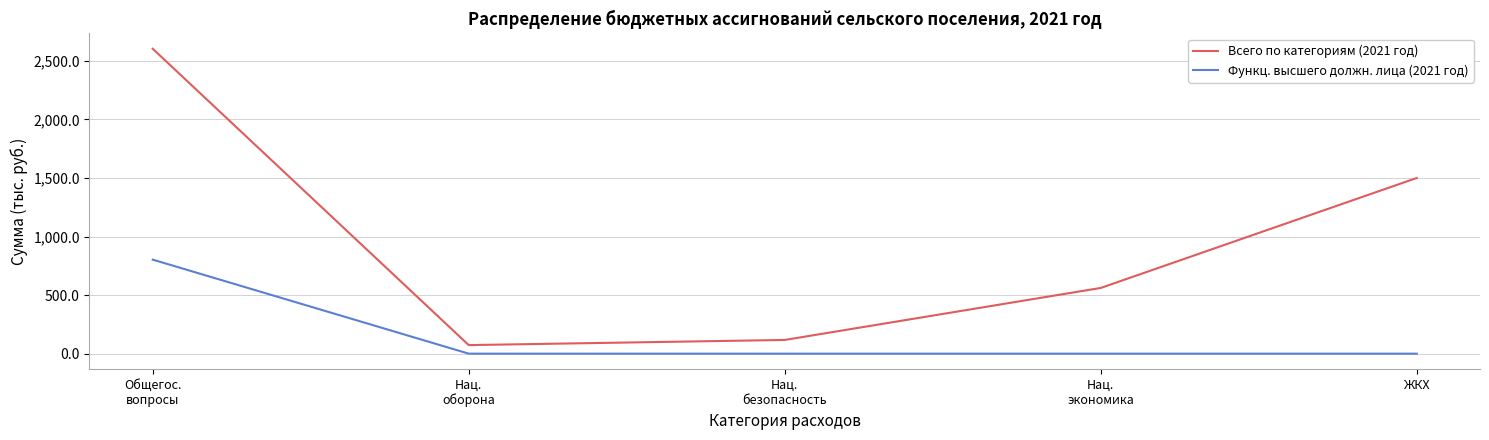

The Всего по категориям (2021 год) series shows 1500.0 at ЖКХ. True or false?

True